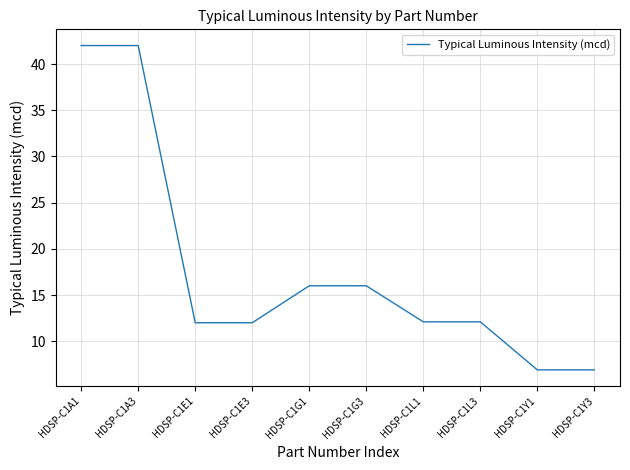

How many lines are shown in the chart?

1